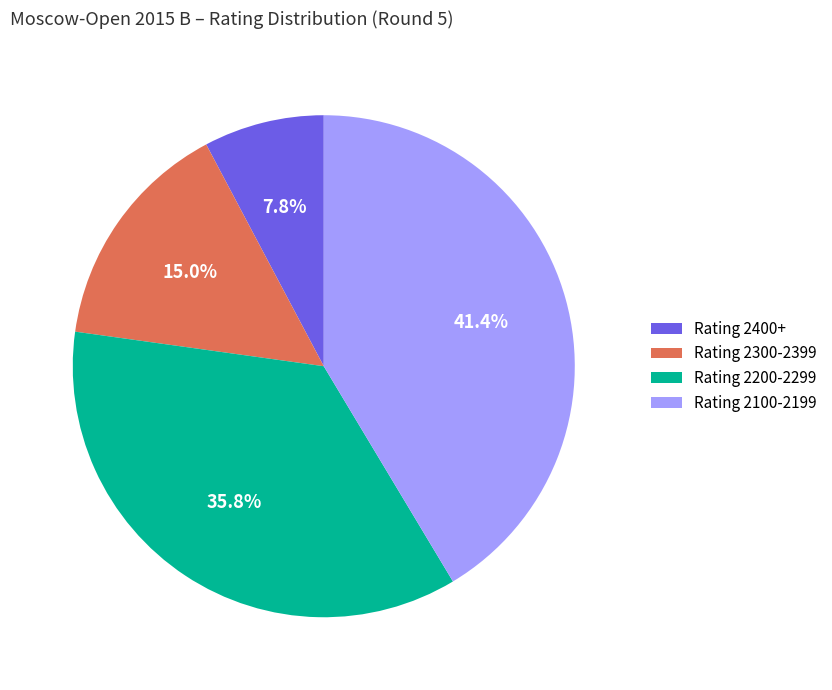

Is there a majority slice in this chart?

No